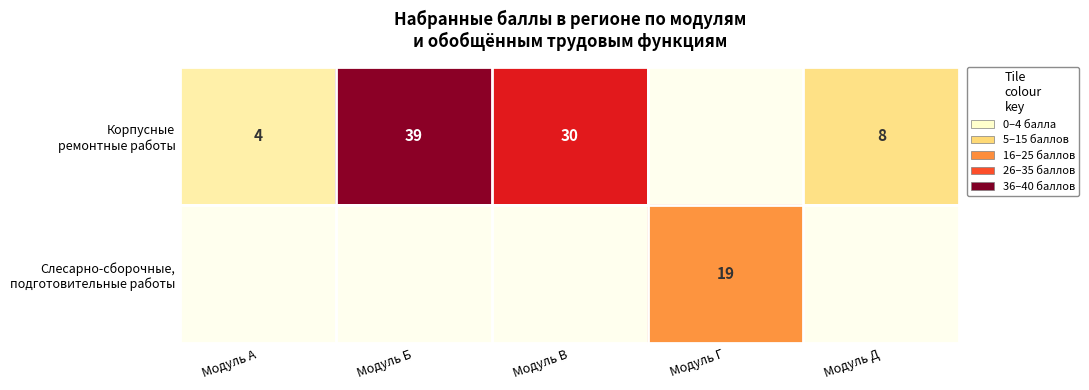

Which has a higher value, Модуль Г or Модуль В?

Модуль В